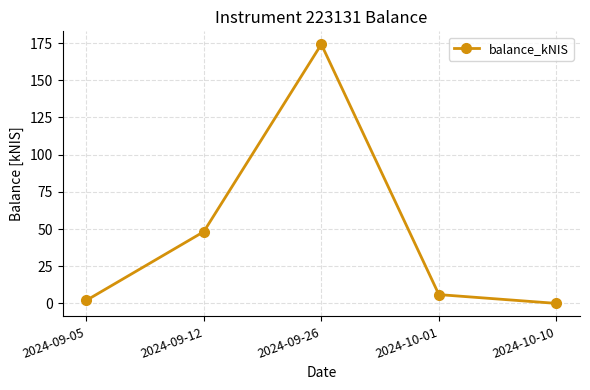

Reading right to left, what are all the values shown in this chart?

2024-10-10=0.0	2024-10-01=5.9	2024-09-26=174.2	2024-09-12=48.2	2024-09-05=2.0